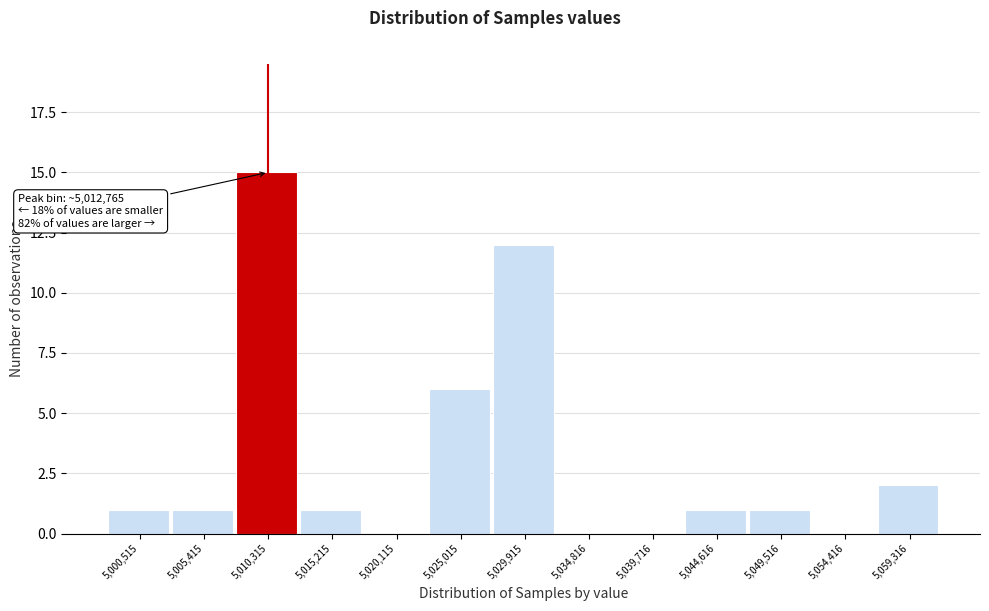

Reading left to right, what are all the values shown in this chart?

5,000,515=1	5,005,415=1	5,010,315=15	5,015,215=1	5,020,115=0	5,025,015=6	5,029,915=12	5,034,816=0	5,039,716=0	5,044,616=1	5,049,516=1	5,054,416=0	5,059,316=2